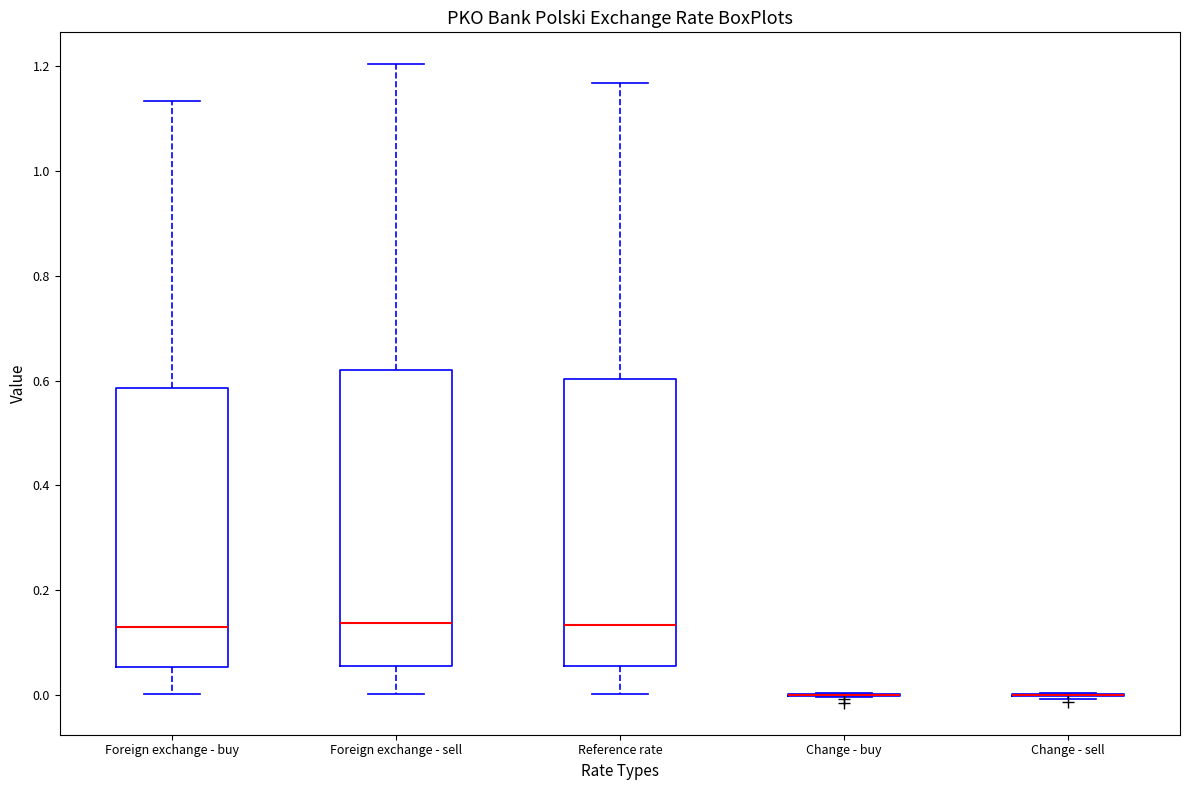

Reading left to right, read every box against the y-axis: the position of its median line, the range the box covers, and the ends of its whiskers. The values are not printed on the chart, so give them approximately, as read against the axis.

Foreign exchange - buy: median 0.14, box 0.06 to 0.58, whiskers 0.00 to 1.14
Foreign exchange - sell: median 0.14, box 0.06 to 0.62, whiskers 0.00 to 1.20
Reference rate: median 0.14, box 0.06 to 0.60, whiskers 0.00 to 1.16
Change - buy: box collapsed to a line at 0.00, whiskers 0.00 to 0.00
Change - sell: box collapsed to a line at 0.00, whiskers 0.00 to 0.00